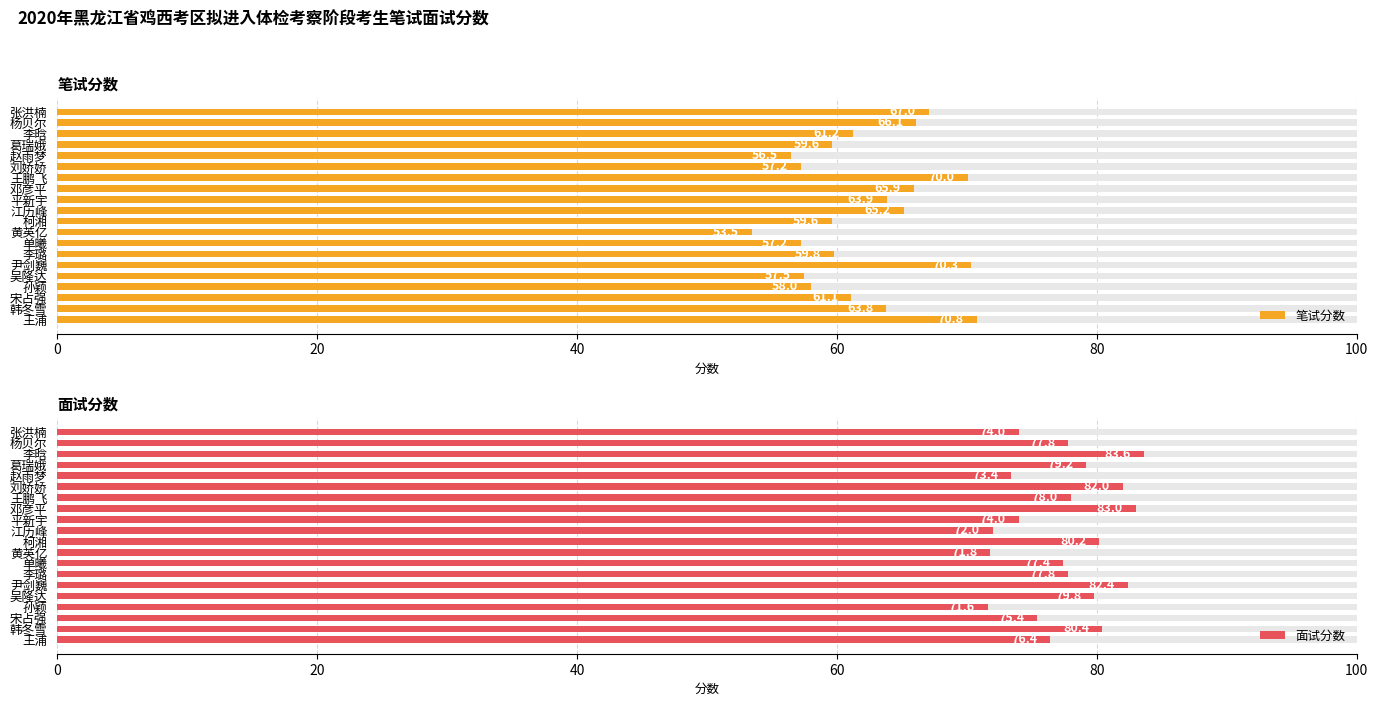

How many values in the 面试分数 series are below 77?

8